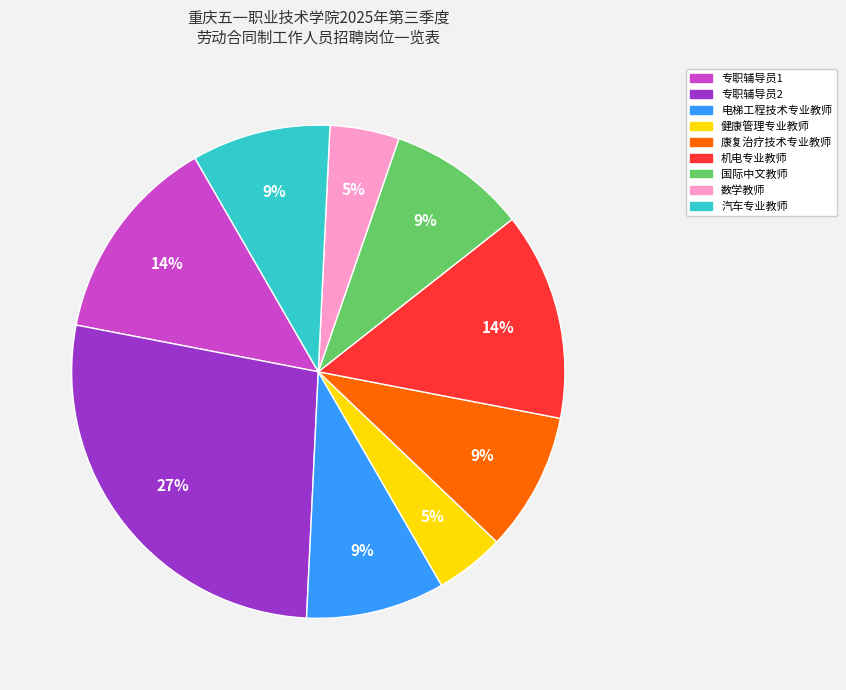

What percentage is the 电梯工程技术专业教师 slice, to the nearest percent?

9%